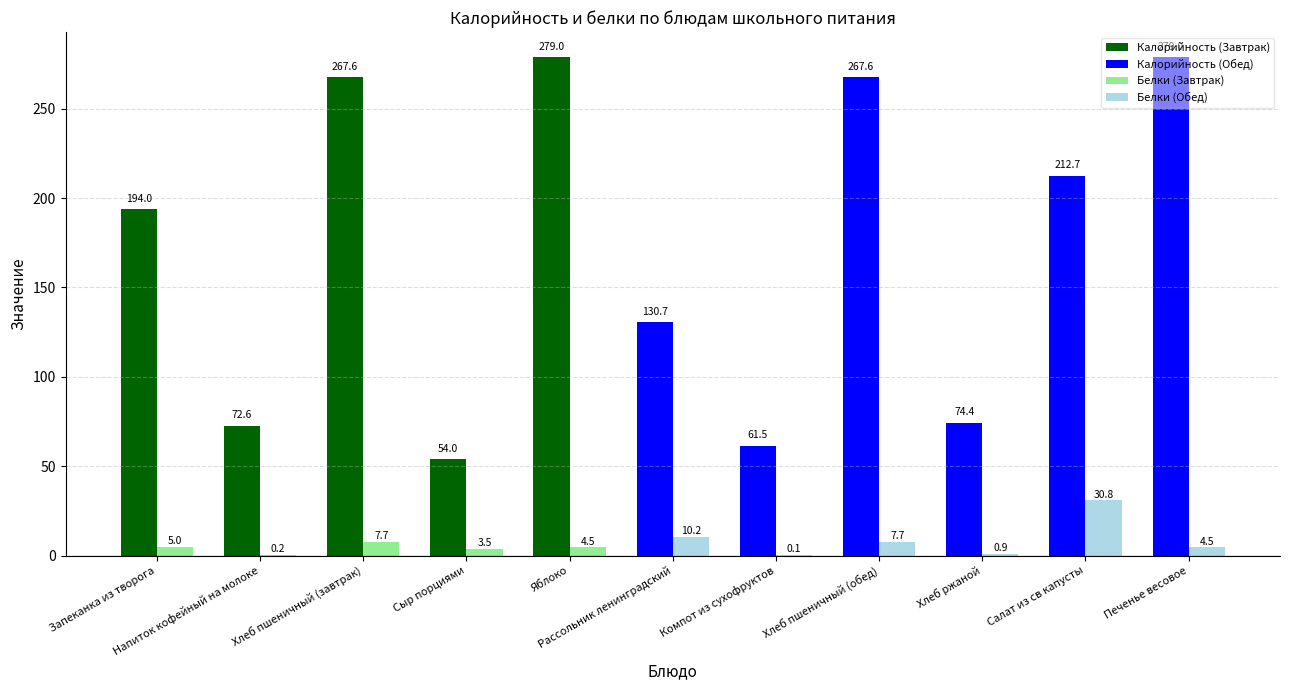

What is the maximum value shown in the chart?

279.0